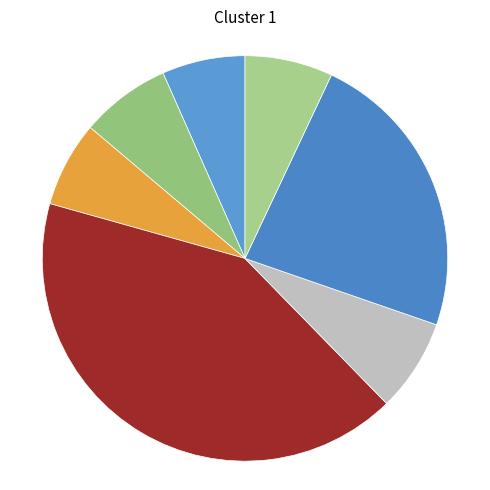

How many segments does this pie chart have?

7